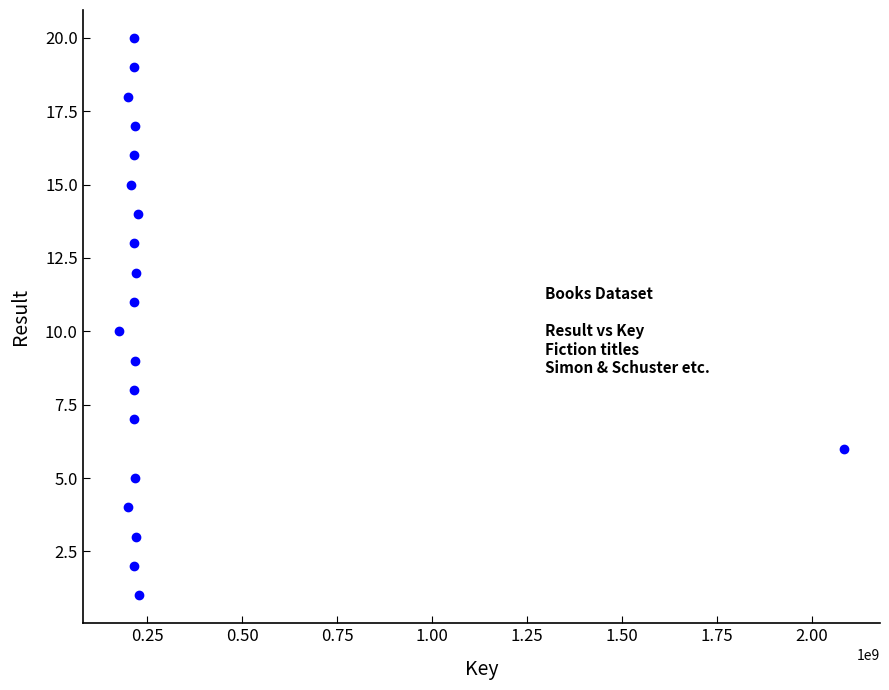

What is the range of Y values (max minus min)?

19